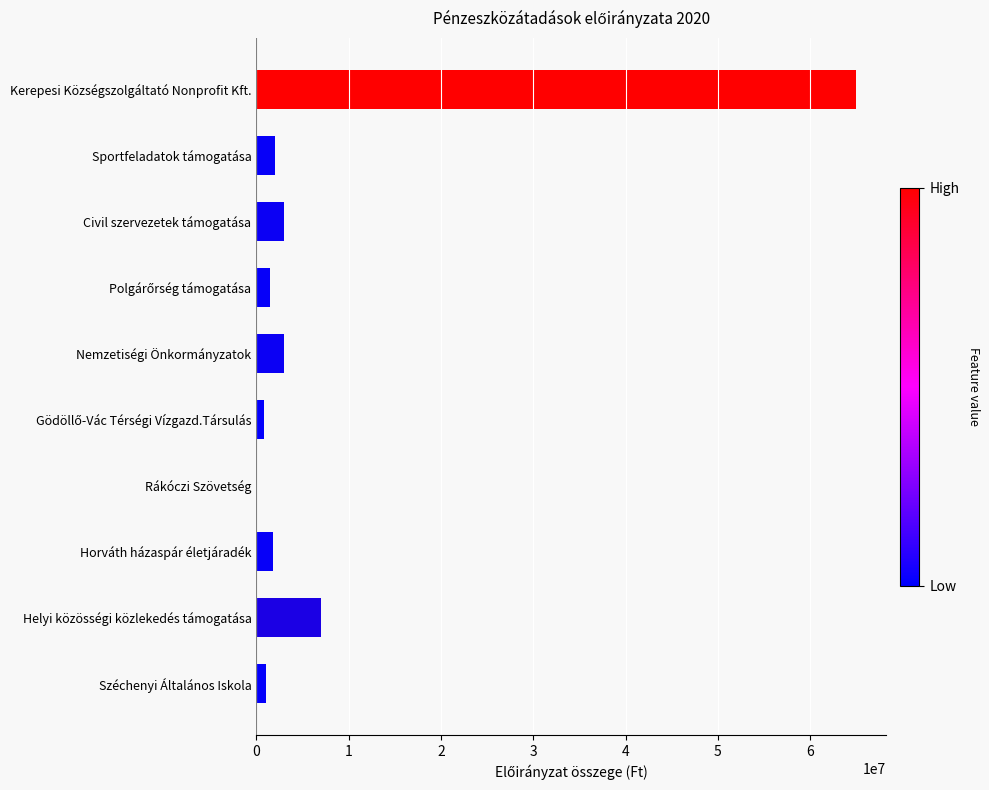

The value at Horváth házaspár életjáradék is 1800000. True or false?

True